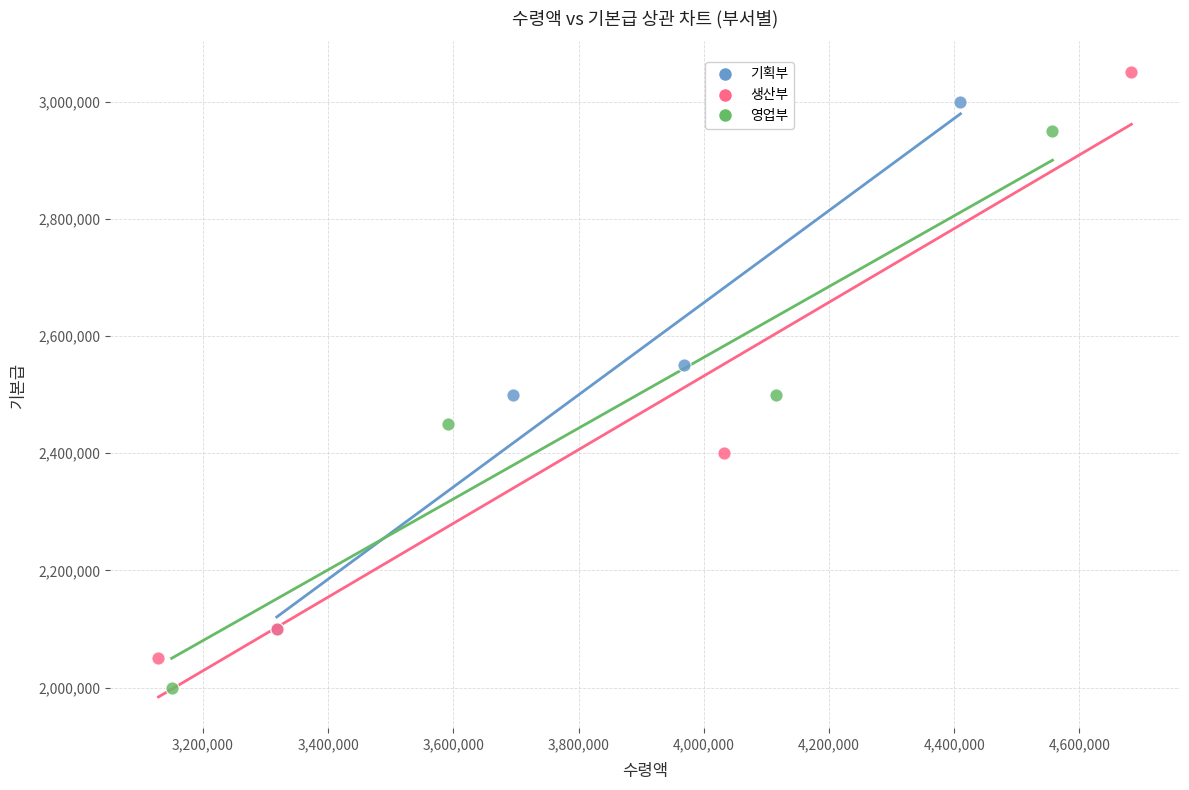

Which series has the widest spread of Y values?

생산부